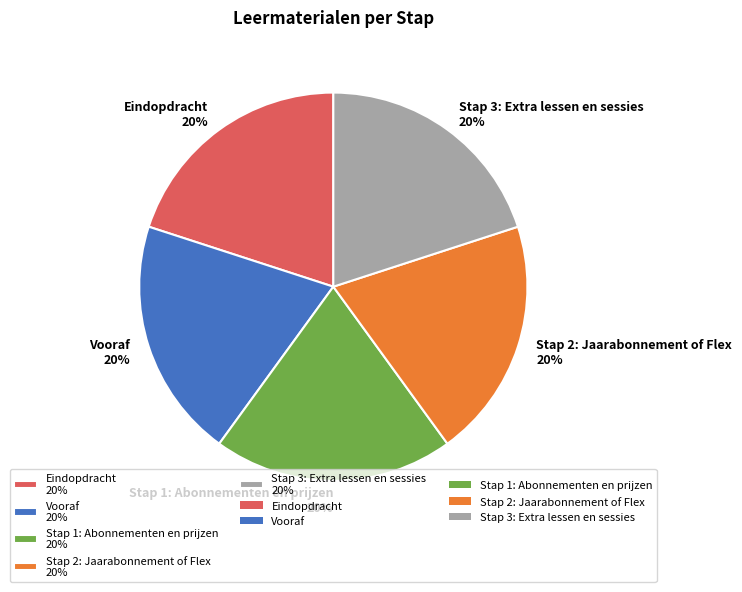

To the nearest percent, what percentage of the pie is Stap 2: Jaarabonnement of Flex?

20%